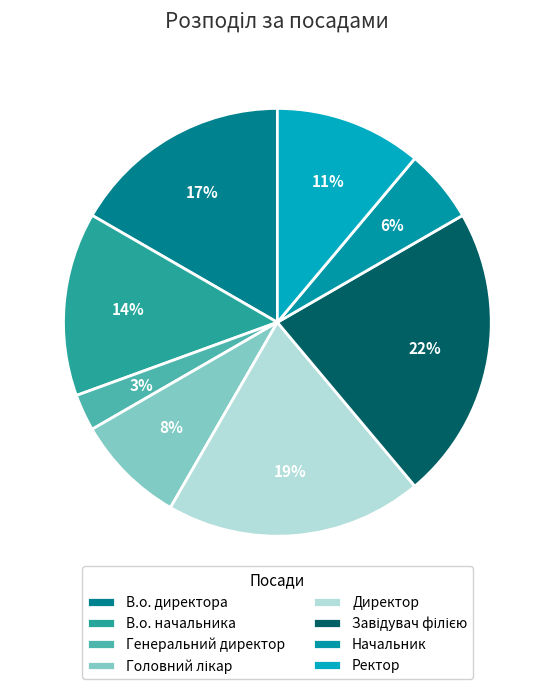

How many slices are in this pie chart?

8